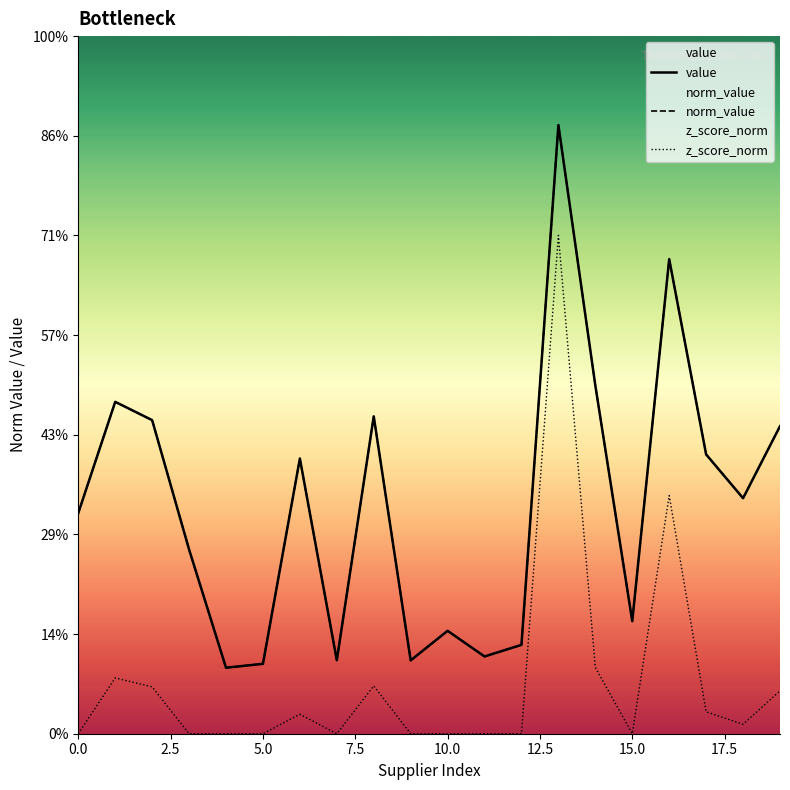

What is the difference between the maximum and minimum values in the value series?

1.1